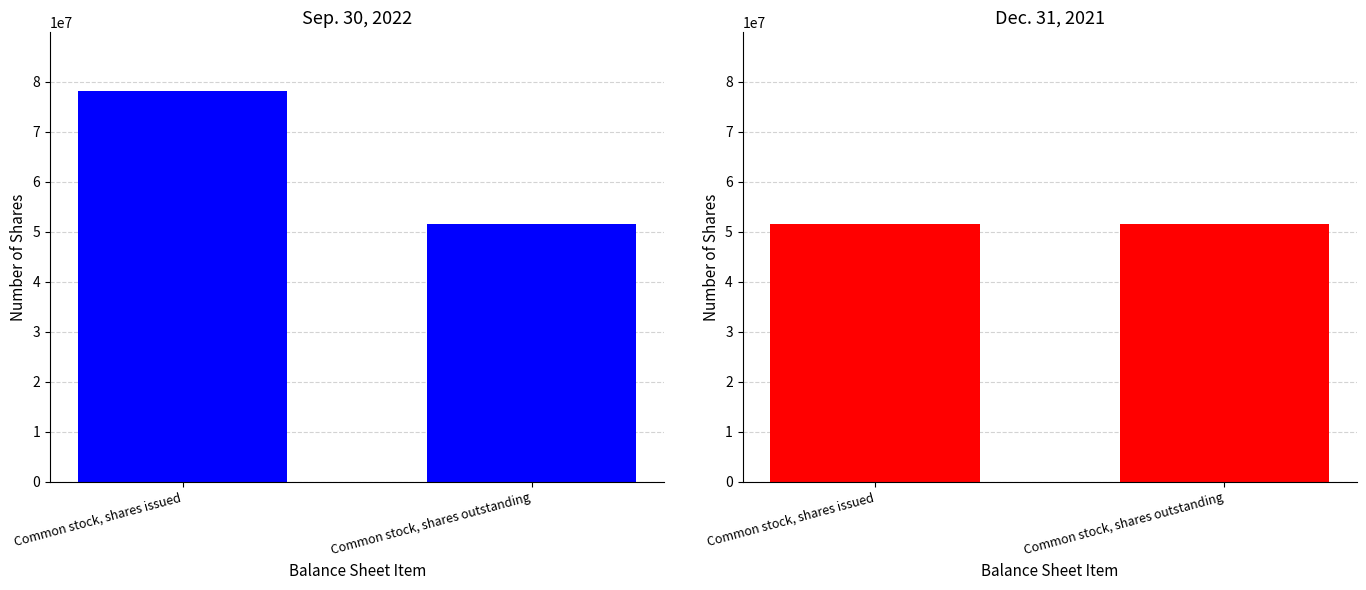

Which series has the widest spread of values?

Sep. 30, 2022